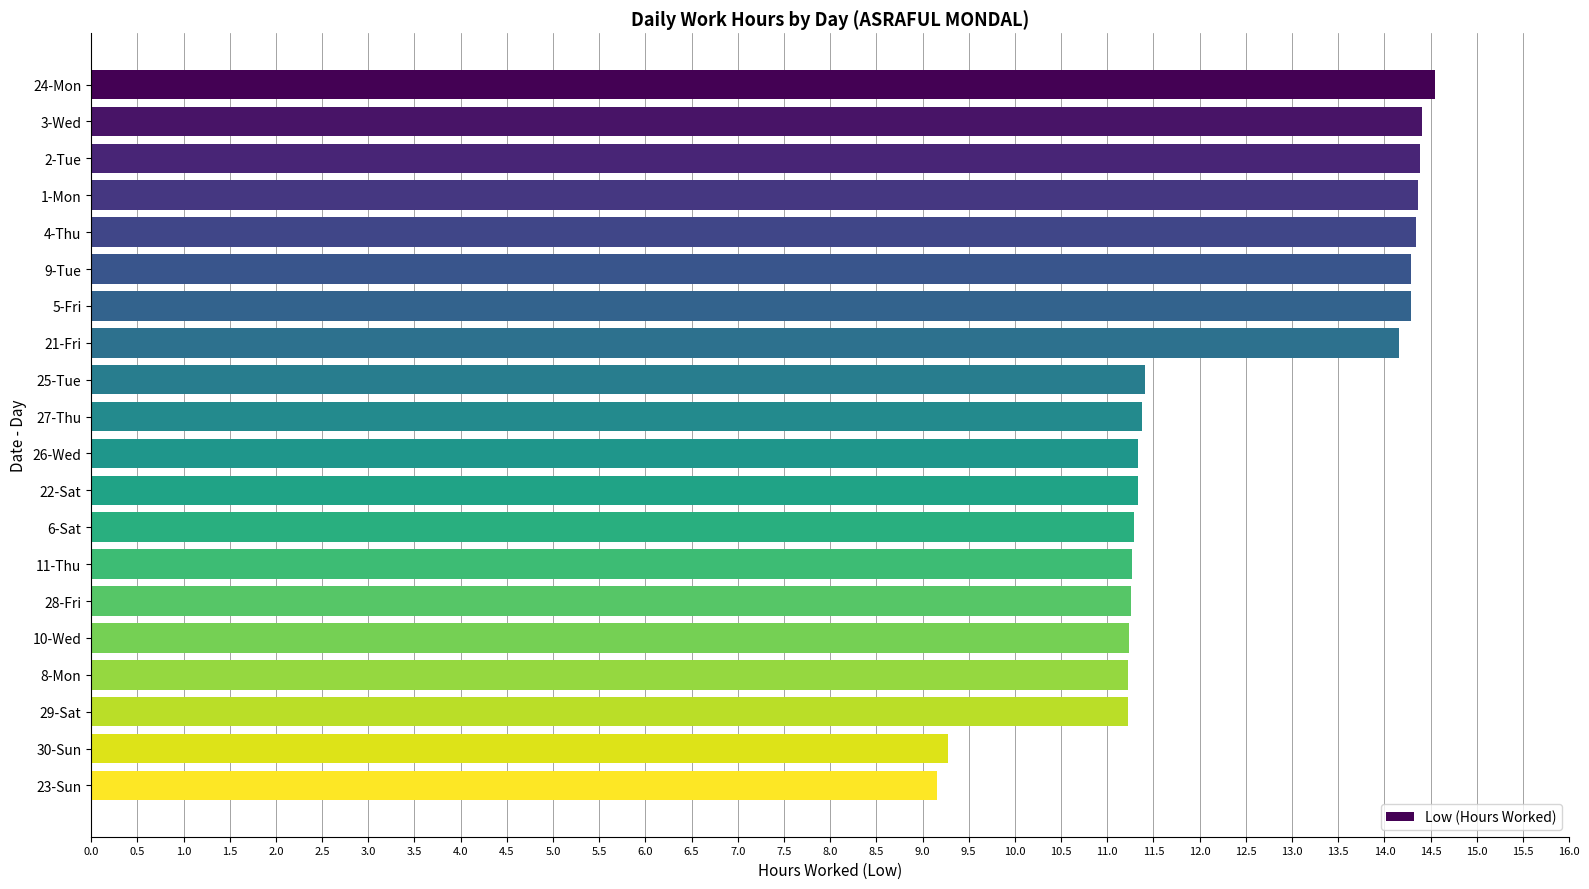

What is the sum of all values?

246.2